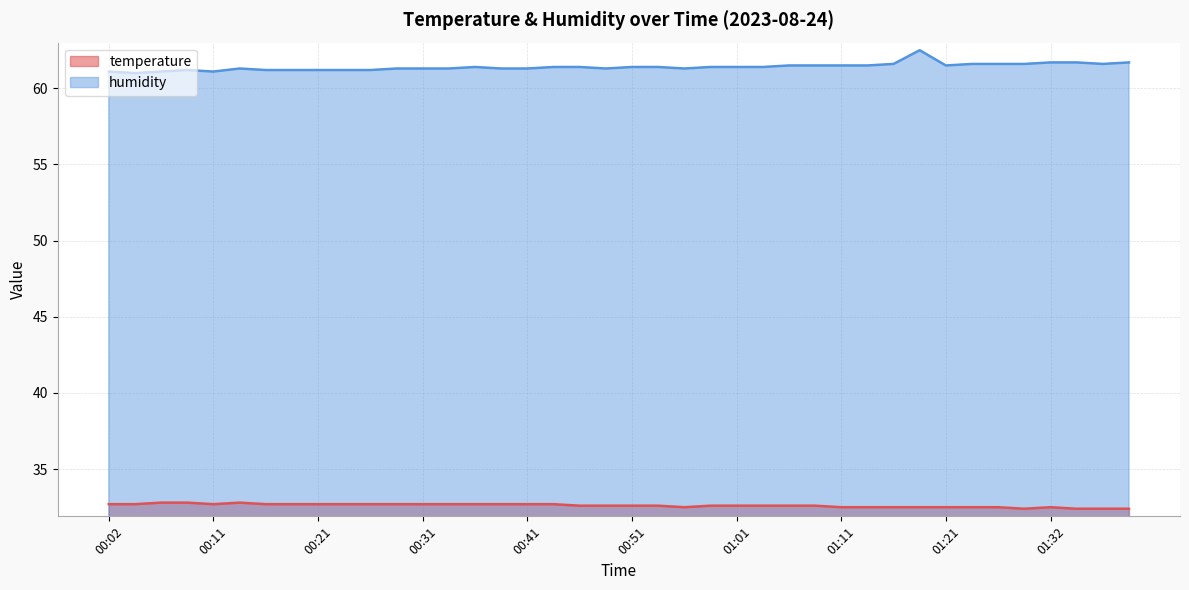

List the series in order of their overall mean, lowest first.

temperature, humidity